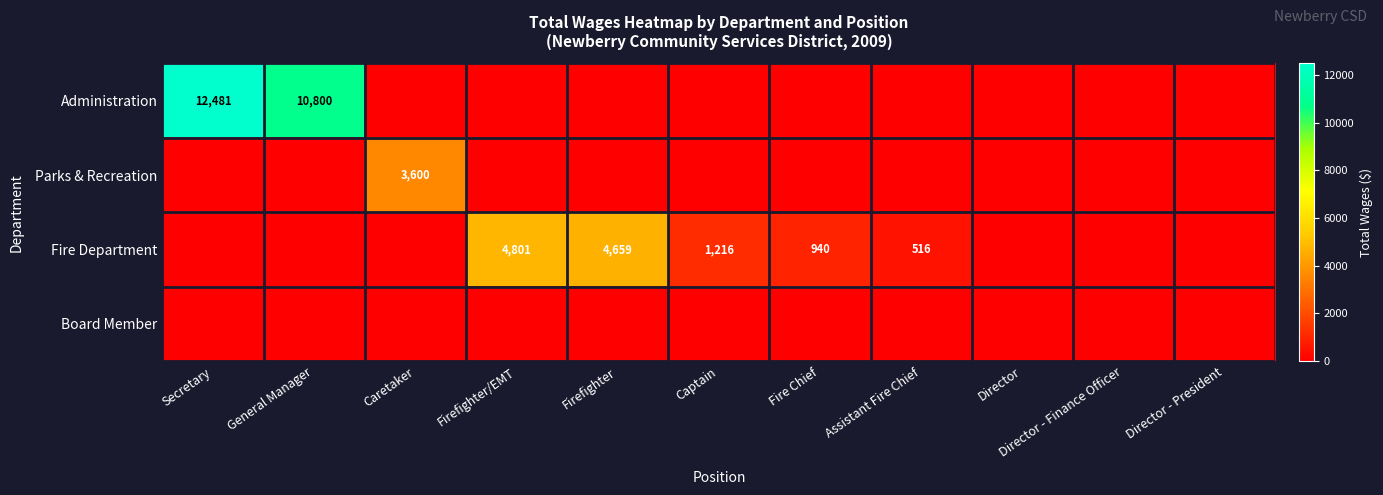

Which series has the largest total across all categories?

Administration